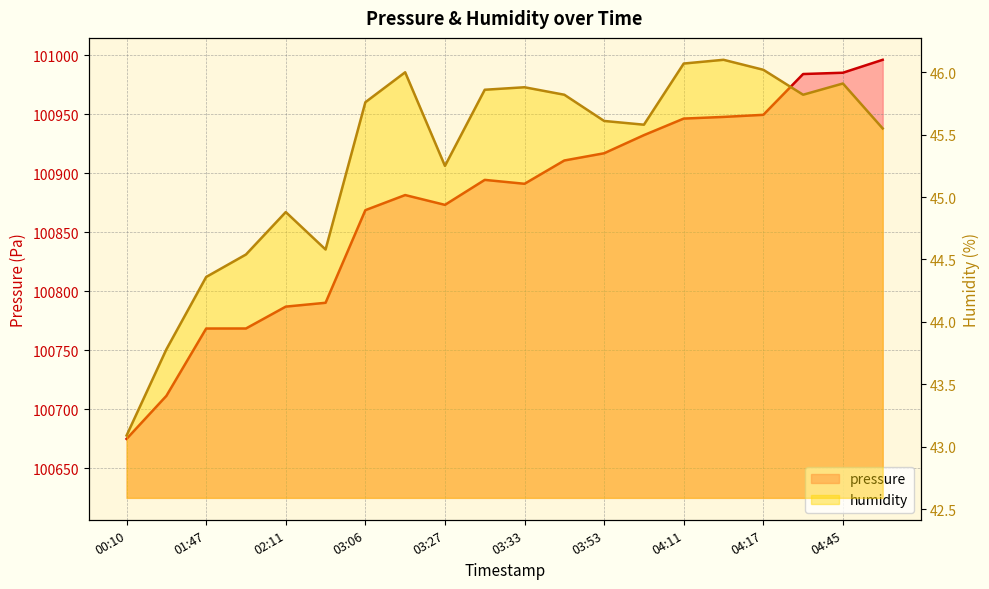

How many lines are shown in the chart?

2